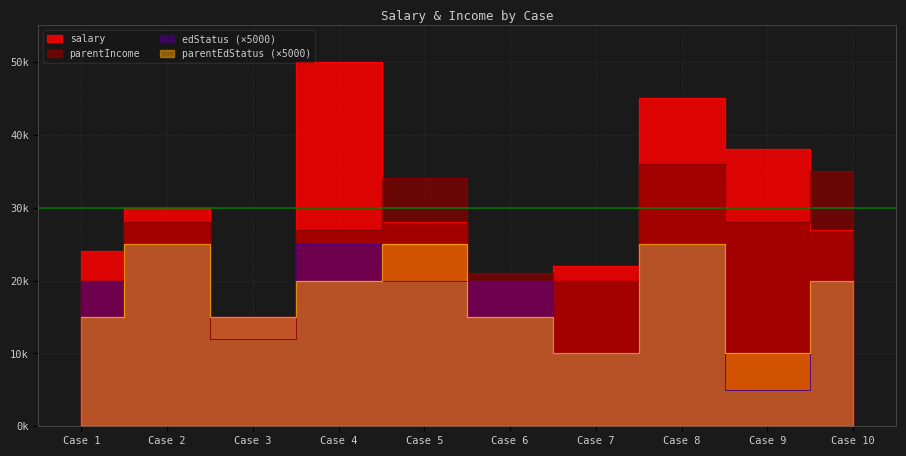

What are all the series names shown in the legend?

salary, parentIncome, edStatus, parentEdStatus